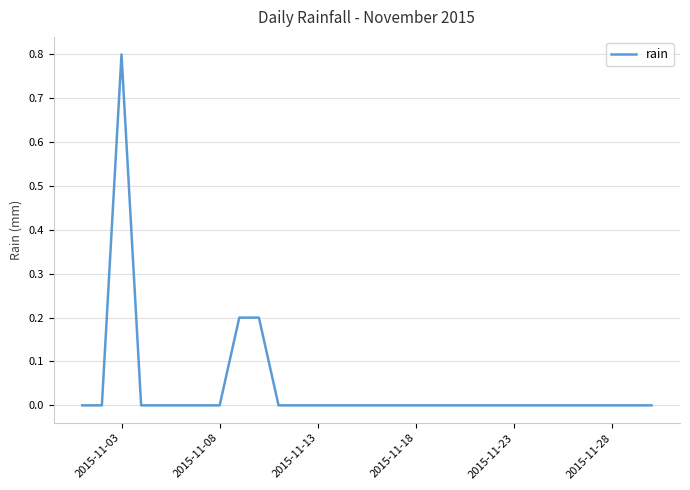

What is the maximum value shown in the chart?

0.8